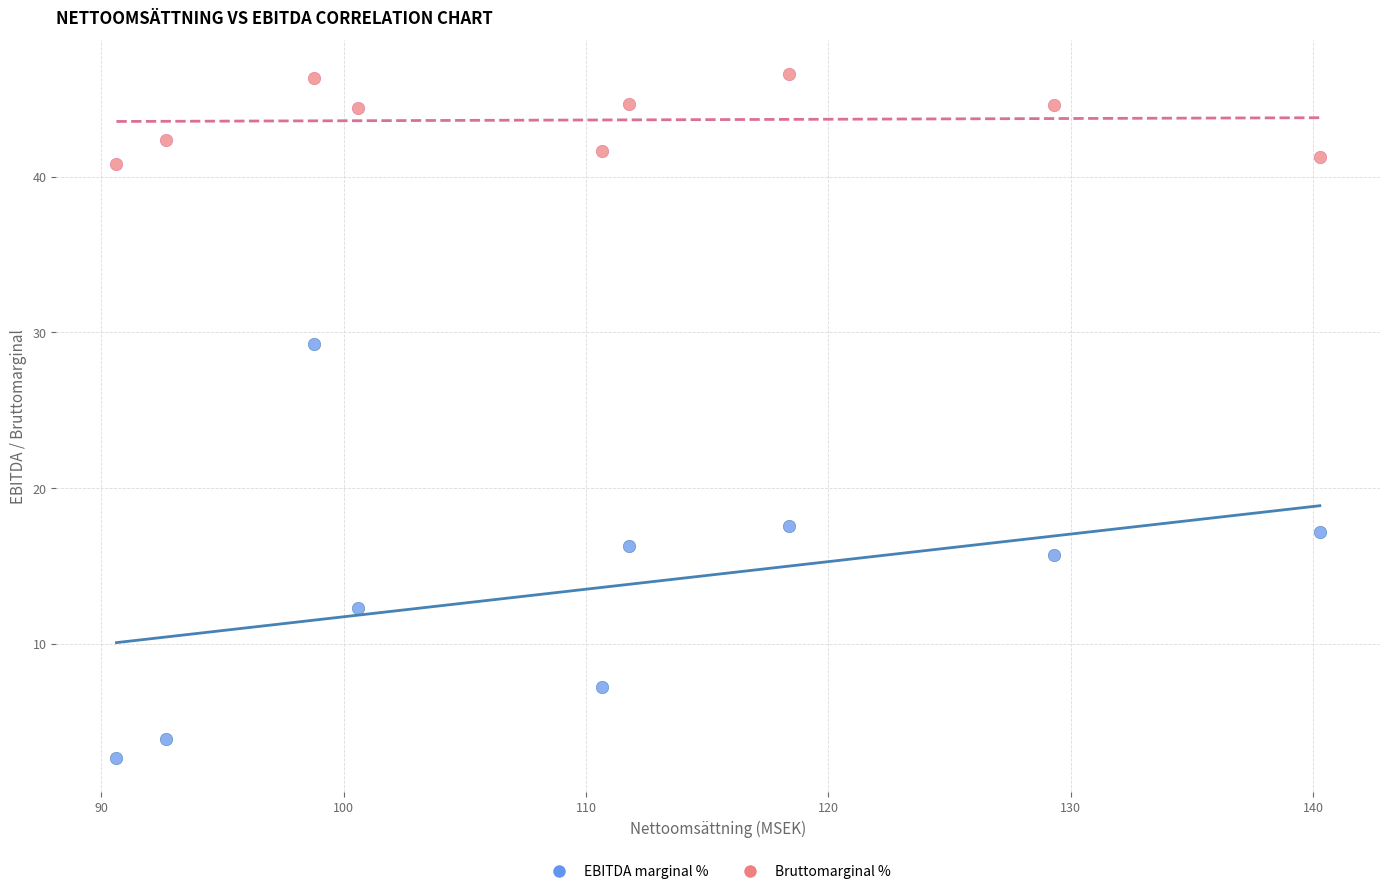

Which series has the widest spread of Y values?

EBITDA marginal %